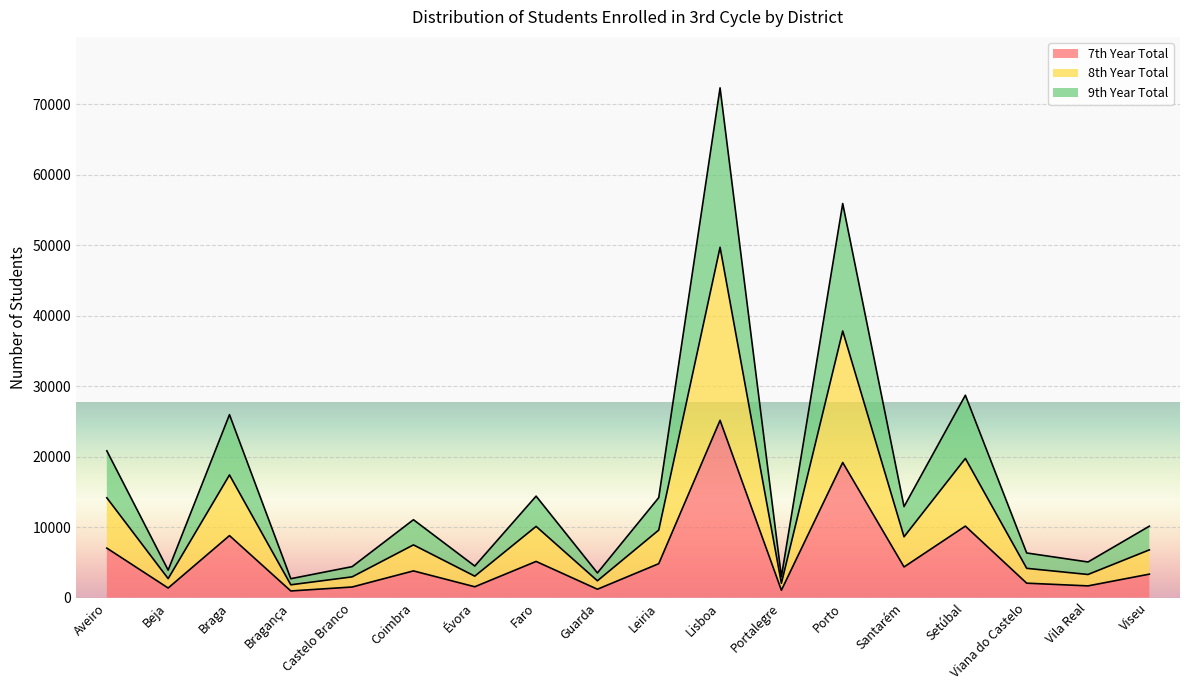

What is the total value across all series at Faro?

14401